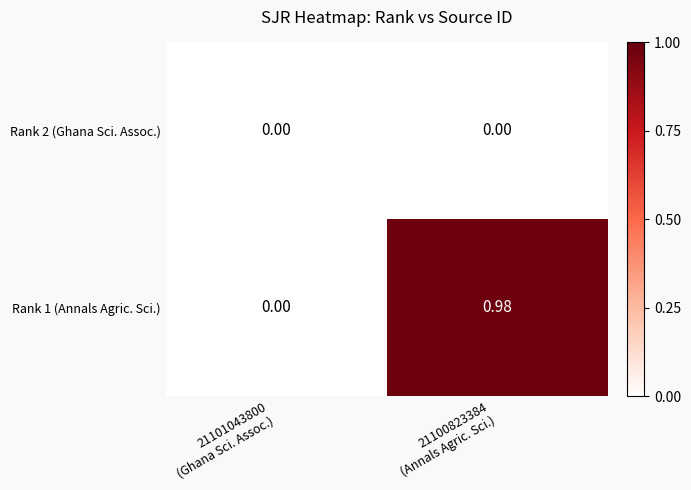

Reading left to right, transcribe all the data shown in this chart.

Rank 2 (Ghana Sci. Assoc.): 21101043800
(Ghana Sci. Assoc.)=0.0	21100823384
(Annals Agric. Sci.)=0.0
Rank 1 (Annals Agric. Sci.): 21101043800
(Ghana Sci. Assoc.)=0.0	21100823384
(Annals Agric. Sci.)=1.0